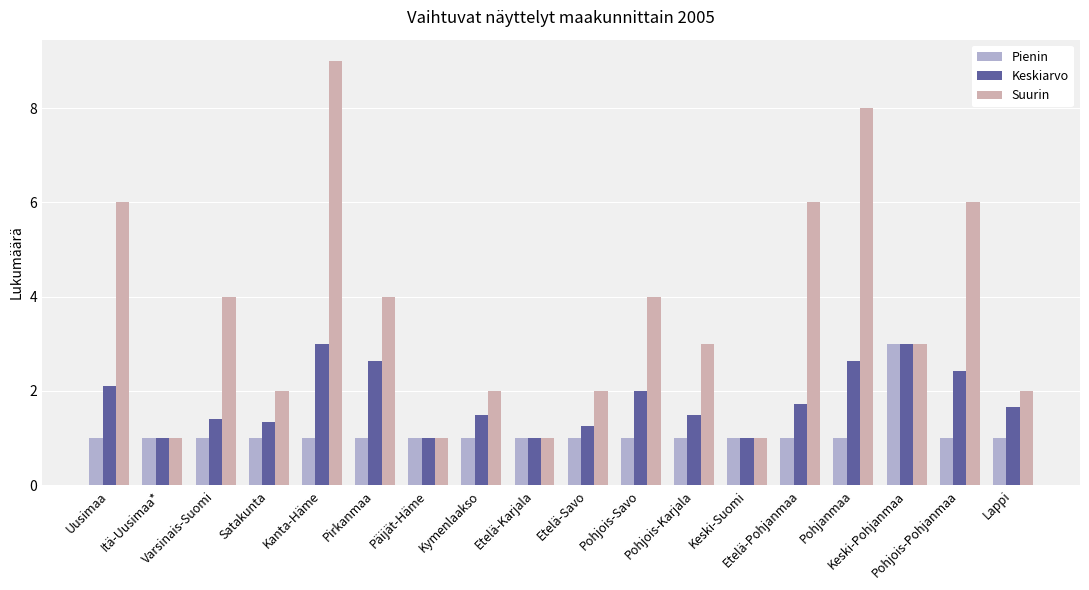

Between Etelä-Pohjanmaa and Keski-Pohjanmaa, which series saw the biggest shift?

Suurin